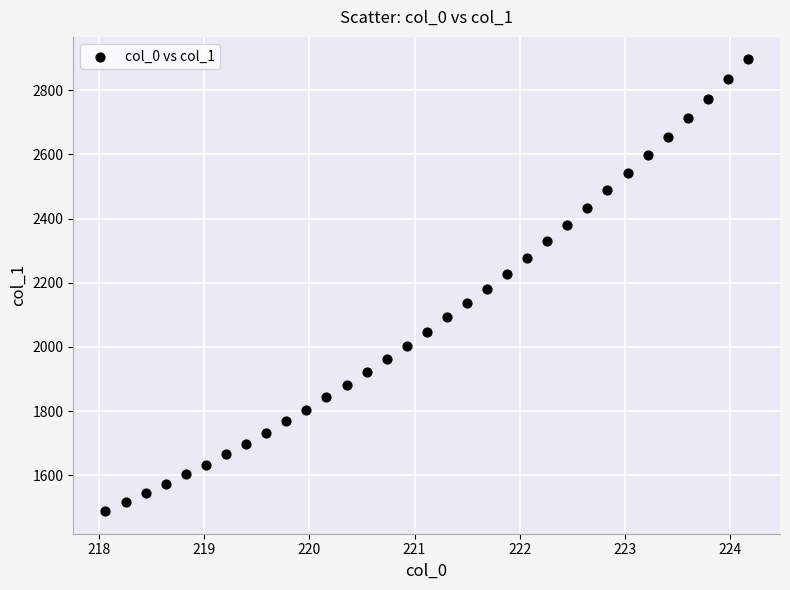

What is the range of Y values (max minus min)?

1407.9